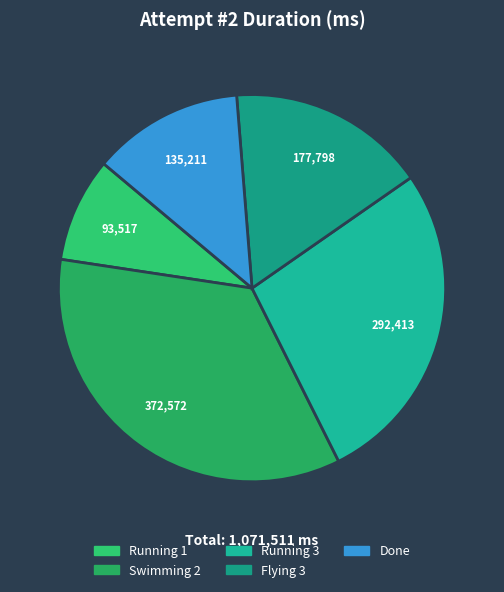

How many slices are in this pie chart?

5